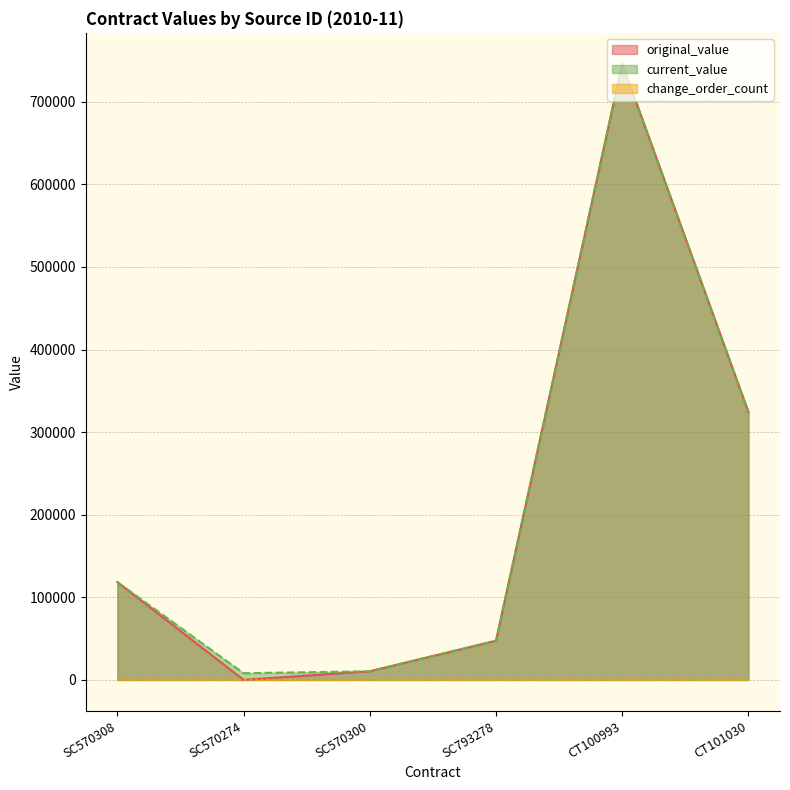

What is the label of the 3rd point from the right?

SC793278